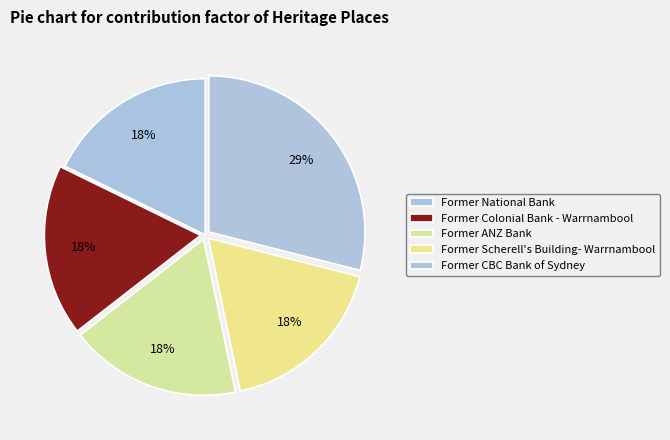

Is there any slice that represents more than half of the pie?

No